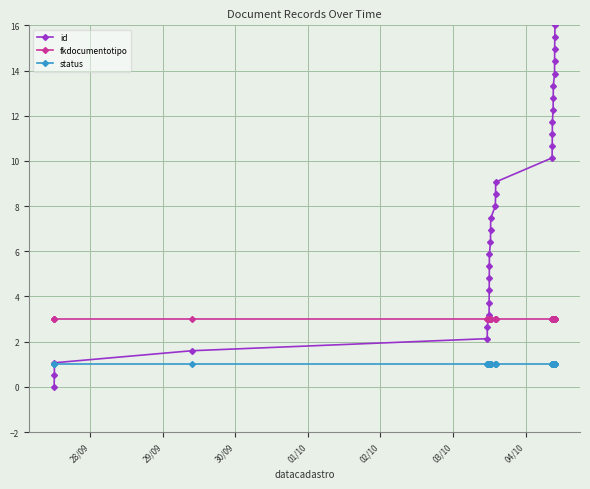

Which series has the widest spread of values?

id